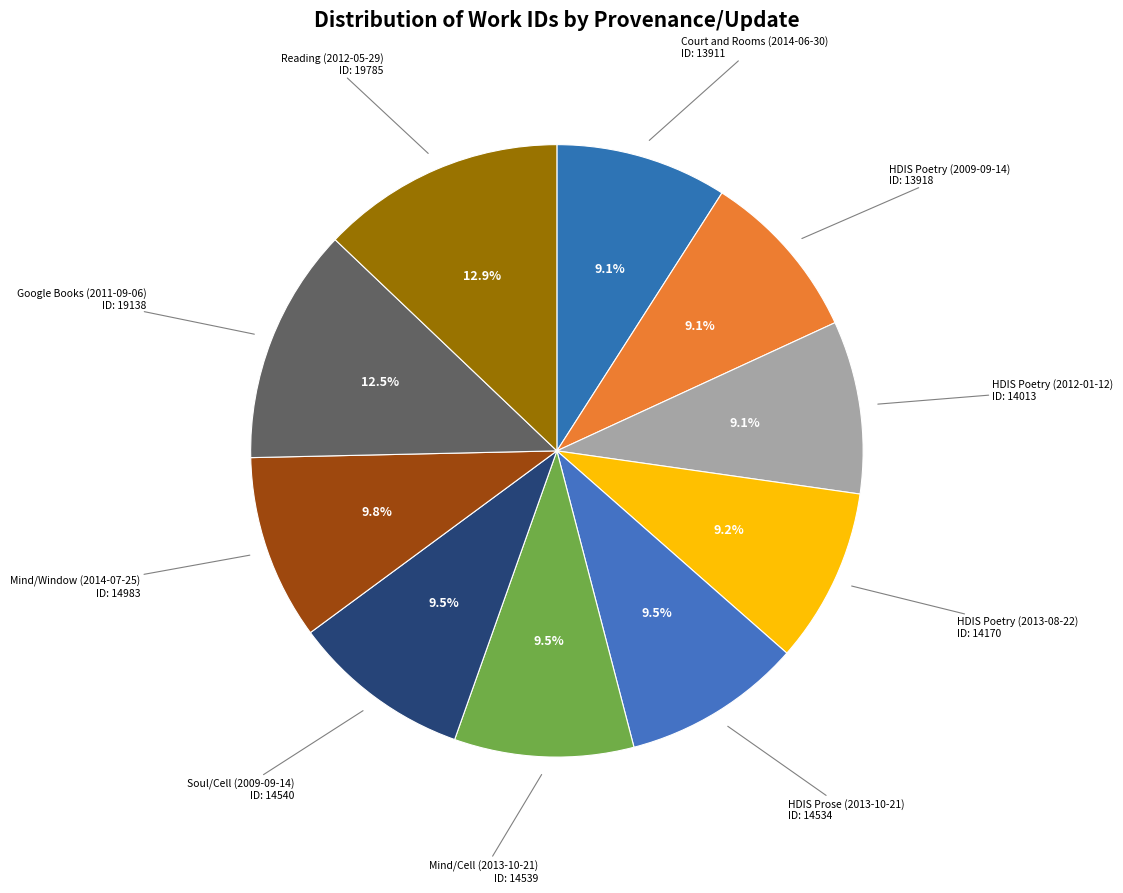

To the nearest percent, what is the average slice percentage?

10%